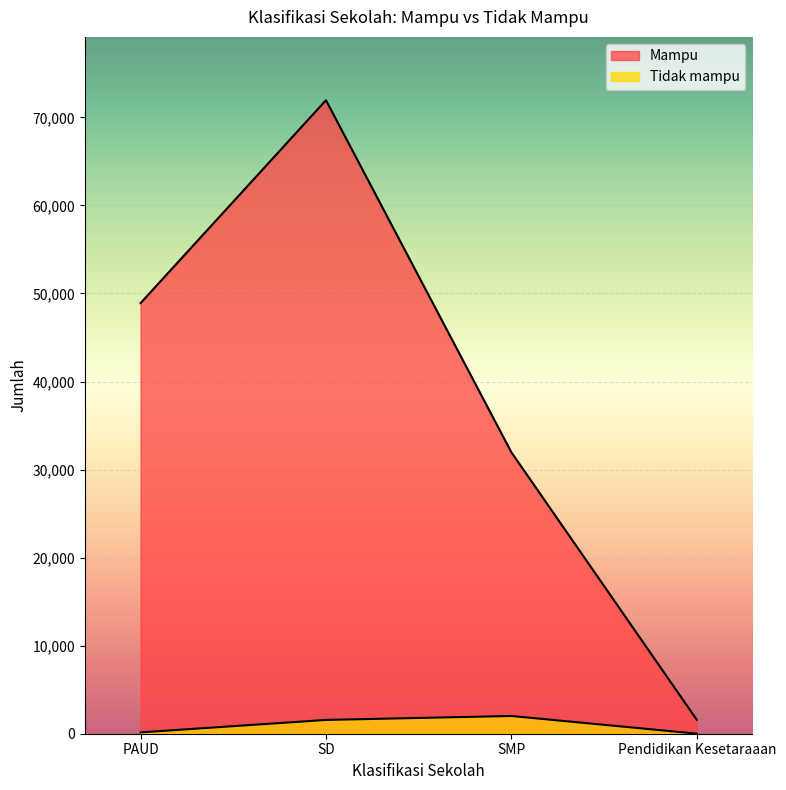

What is the spread (max minus min) of values at SD?

70378